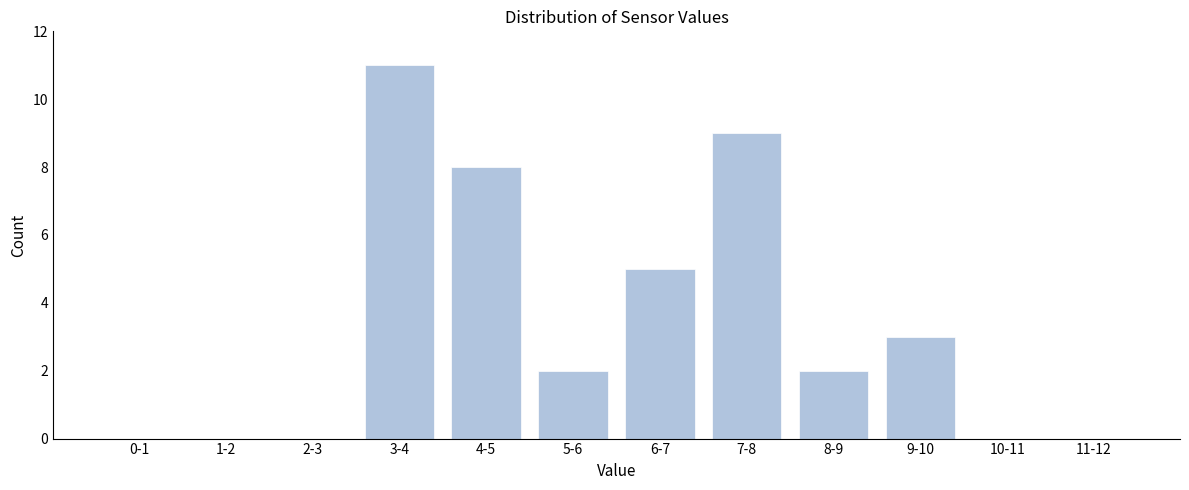

Reading left to right, what are all the values shown in this chart?

0-1=0	1-2=0	2-3=0	3-4=11	4-5=8	5-6=2	6-7=5	7-8=9	8-9=2	9-10=3	10-11=0	11-12=0